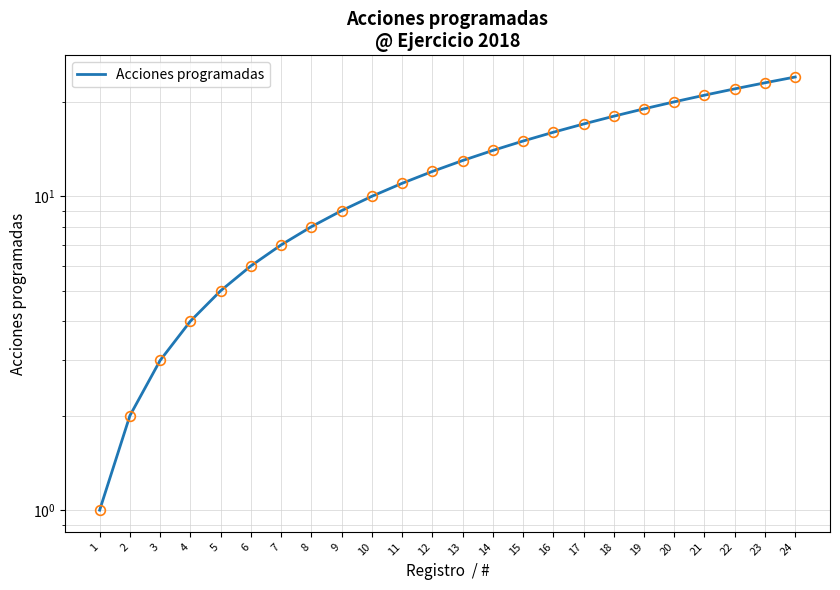

At which category does the chart reach its minimum across all series?

1